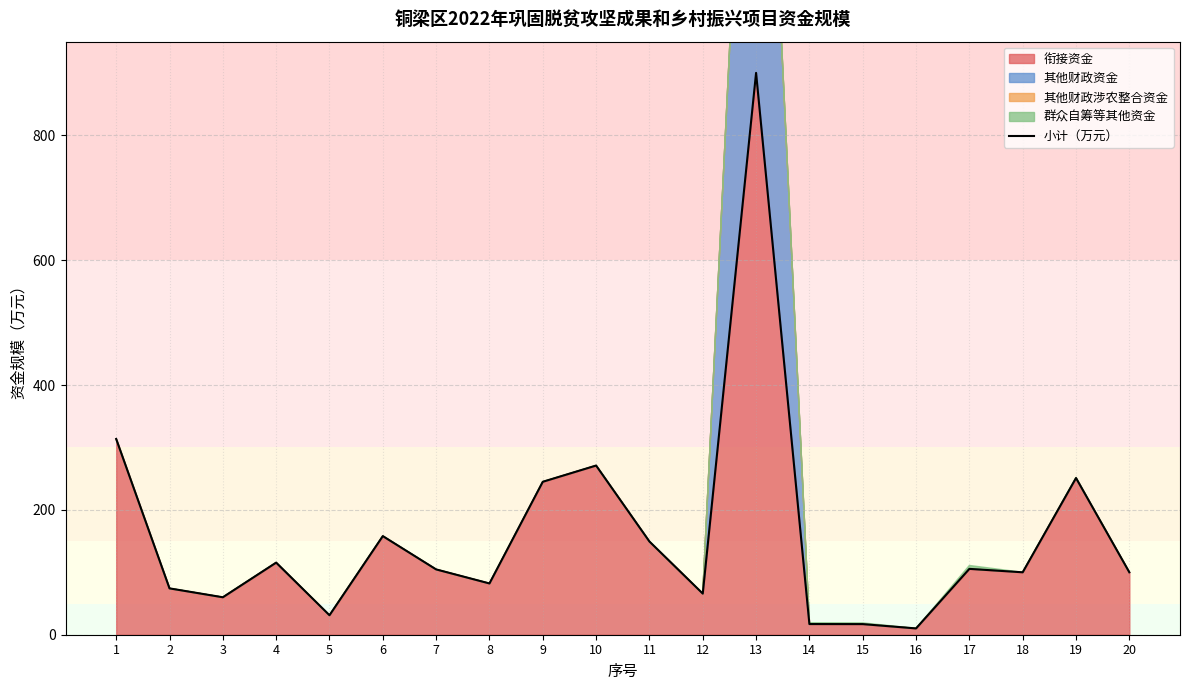

How many lines are shown in the chart?

1